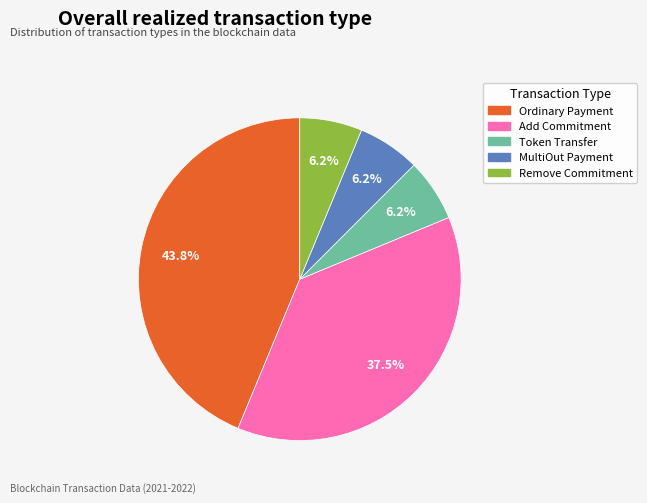

How many slices are in this pie chart?

5